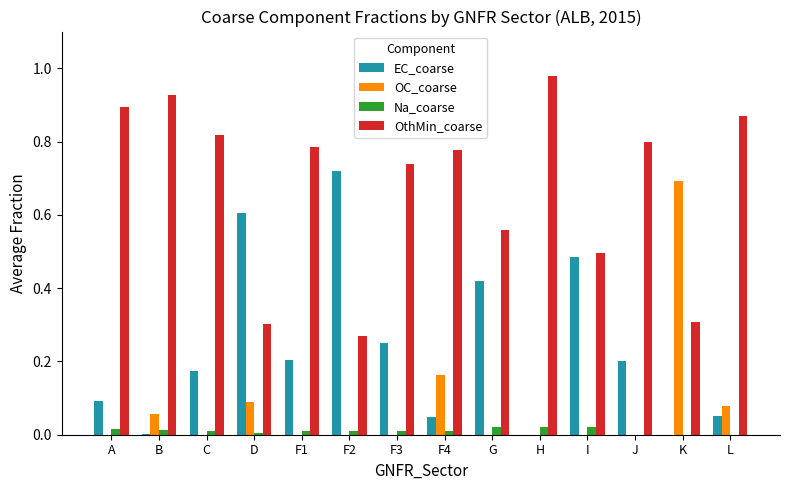

Is it true that OthMin_coarse equals 0.9 at L?

True